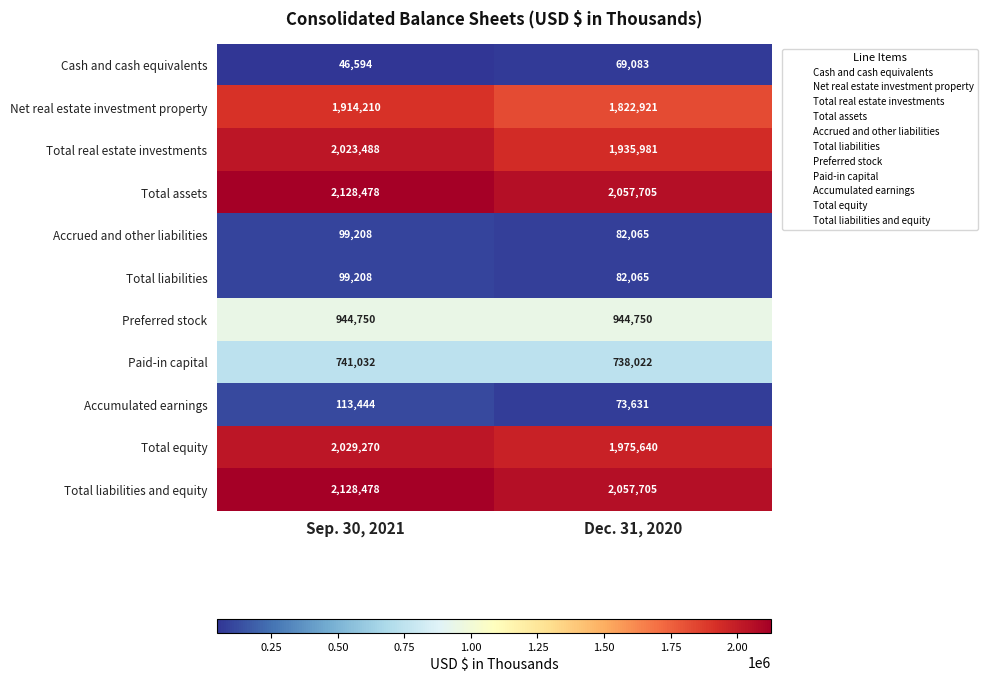

Where is Cash and cash equivalents nearest to the value 57838?

Sep. 30, 2021